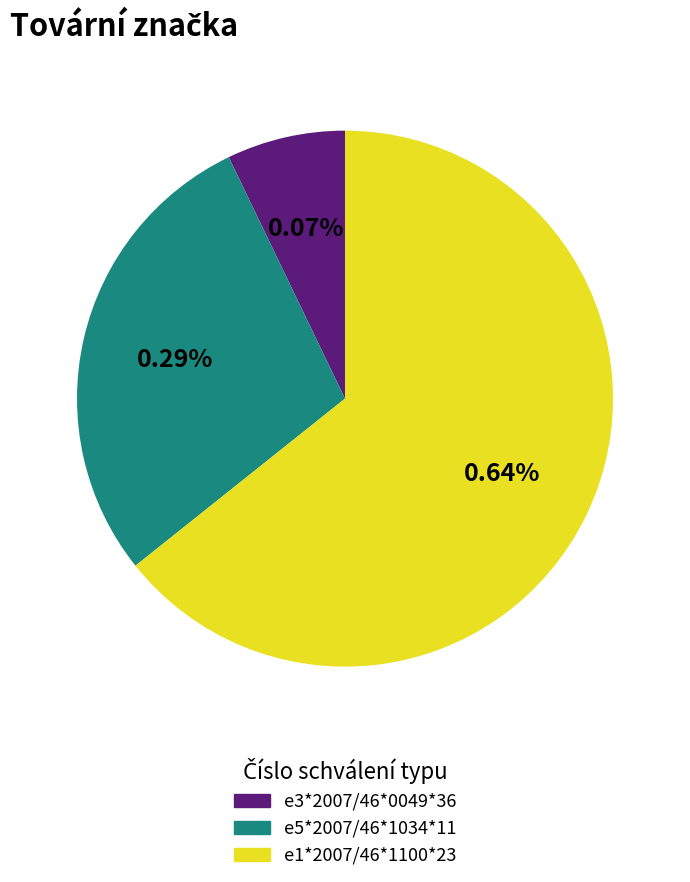

Is the sum of e3*2007/46*0049*36 and e5*2007/46*1034*11 greater than half?

No